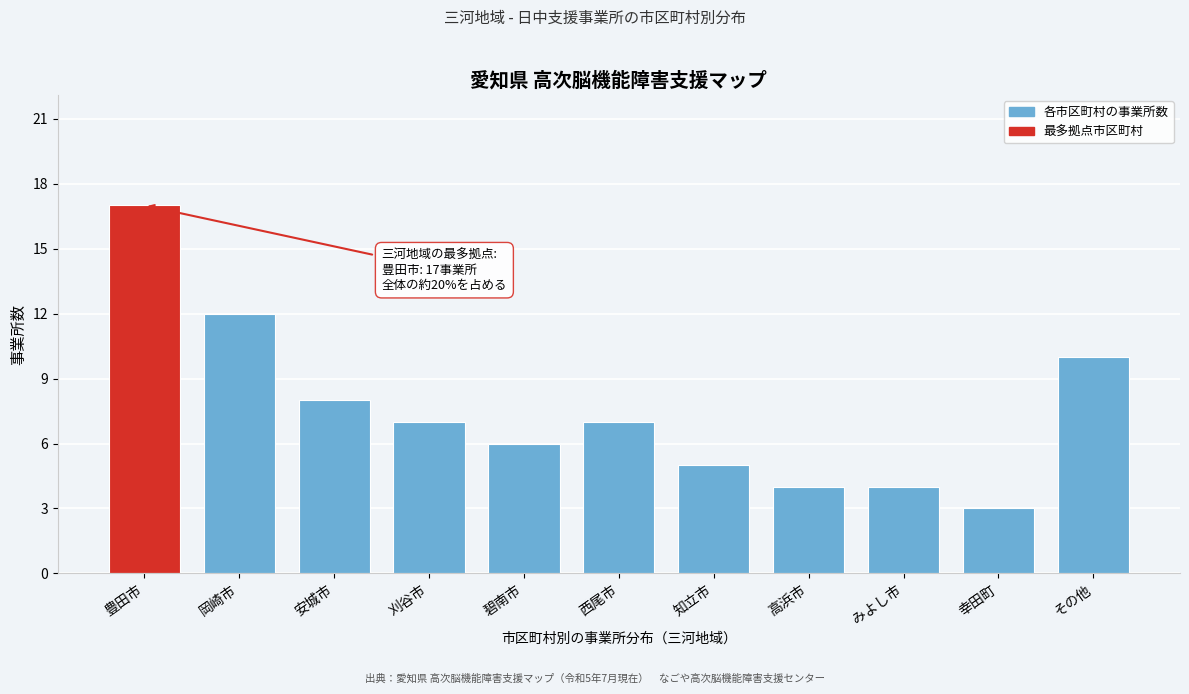

Reading right to left, list all the values displayed in this chart.

その他=10	幸田町=3	みよし市=4	高浜市=4	知立市=5	西尾市=7	碧南市=6	刈谷市=7	安城市=8	岡崎市=12	豊田市=17